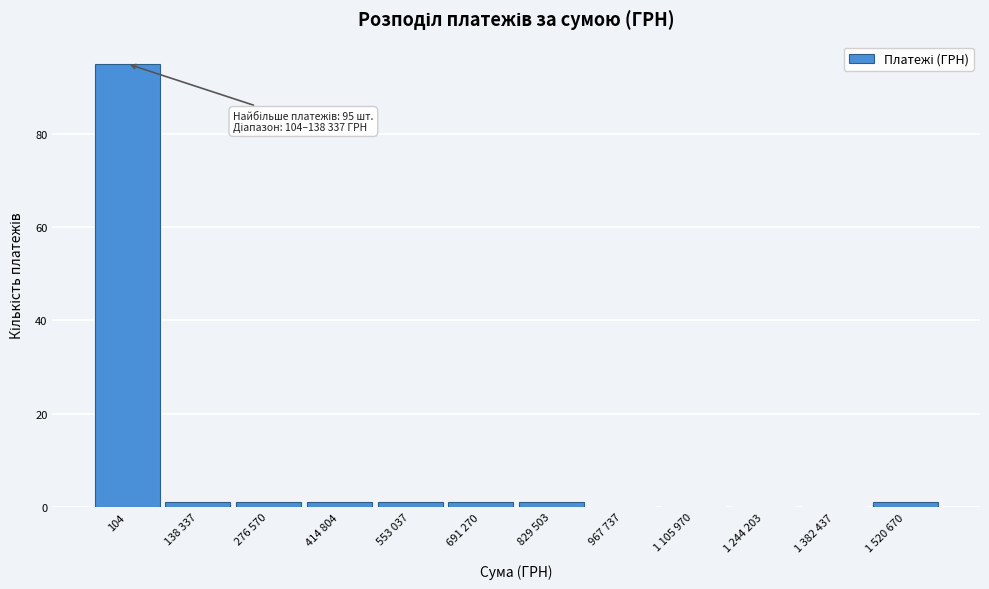

Reading left to right, what are all the values shown in this chart?

104=95	138 337=1	276 570=1	414 804=1	553 037=1	691 270=1	829 503=1	967 737=0	1 105 970=0	1 244 203=0	1 382 437=0	1 520 670=1